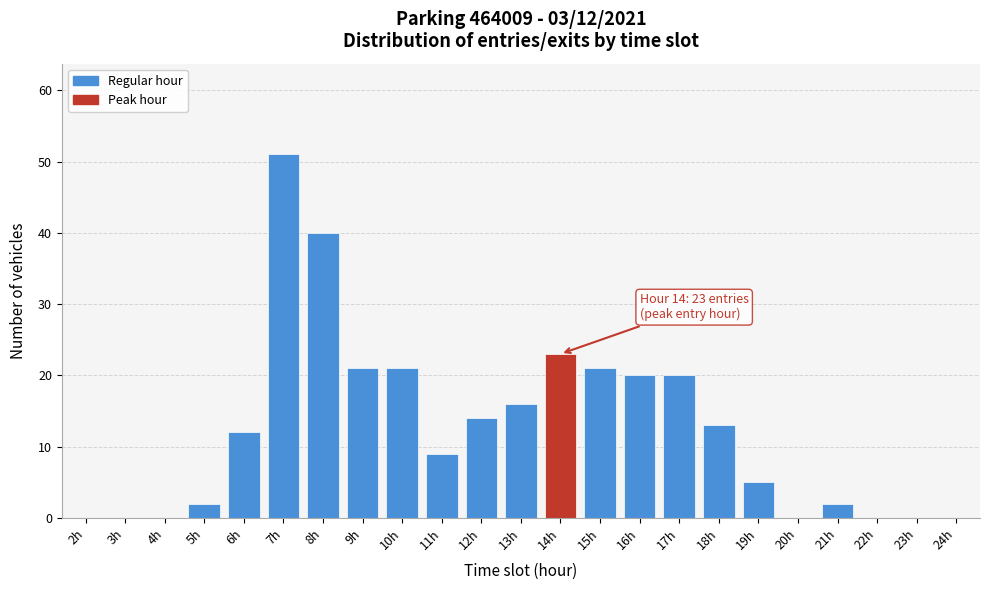

Reading left to right, transcribe all the data shown in this chart.

2h=0	3h=0	4h=0	5h=2	6h=12	7h=51	8h=40	9h=21	10h=21	11h=9	12h=14	13h=16	14h=23	15h=21	16h=20	17h=20	18h=13	19h=5	20h=0	21h=2	22h=0	23h=0	24h=0